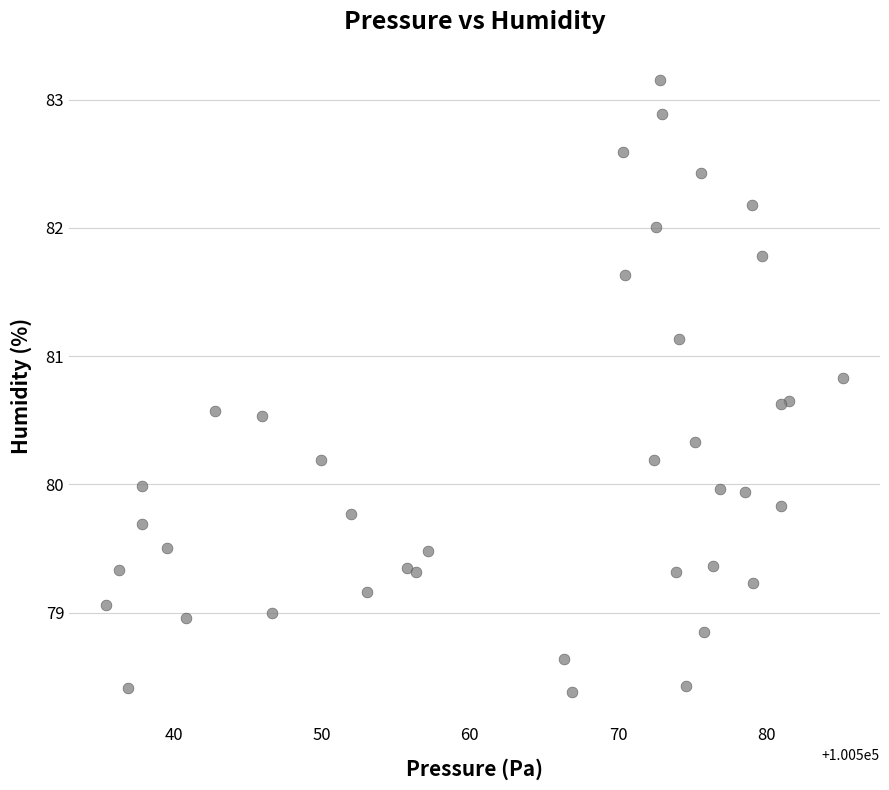

What is the range of Y values (max minus min)?

4.8